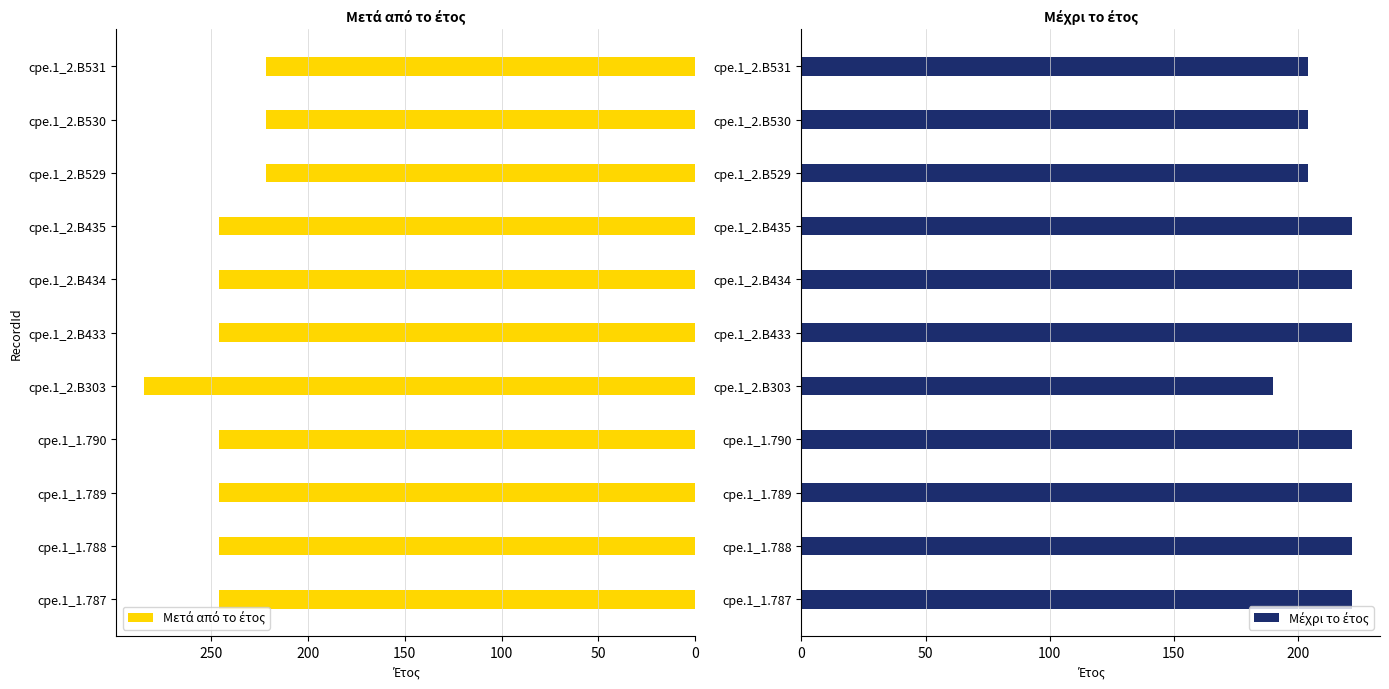

Which series has the widest spread of values?

Μετά από το έτος